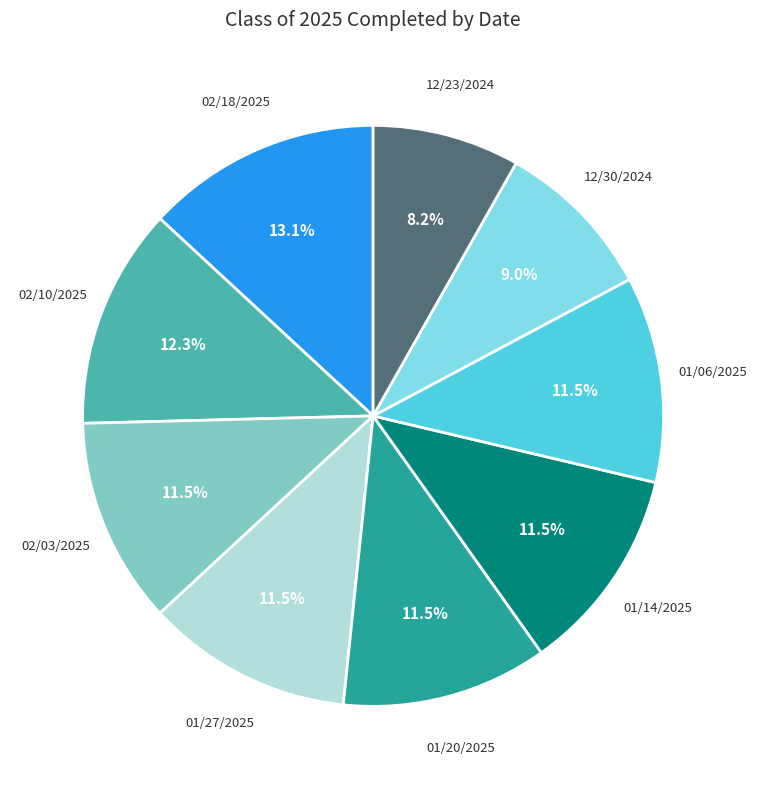

To the nearest percent, what is the difference between the largest and smallest slice percentages?

5%